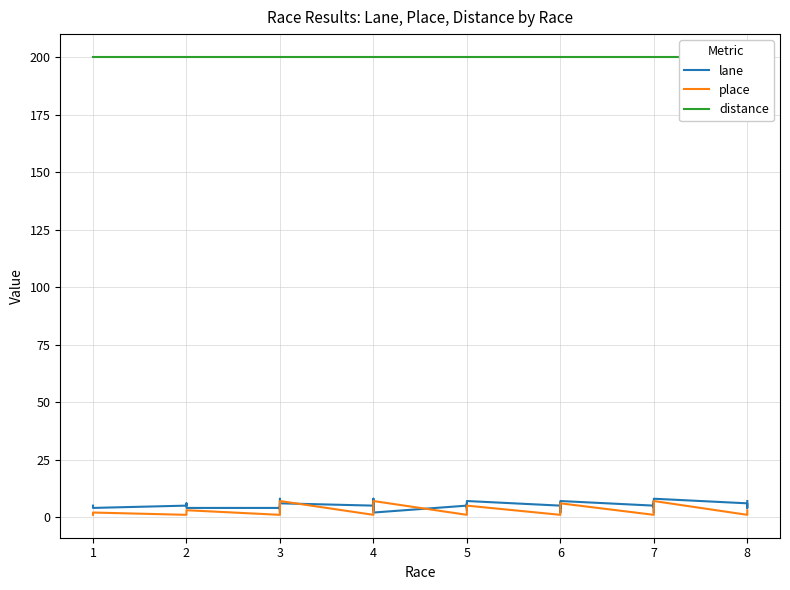

How many interior local valleys does the place series have?

7